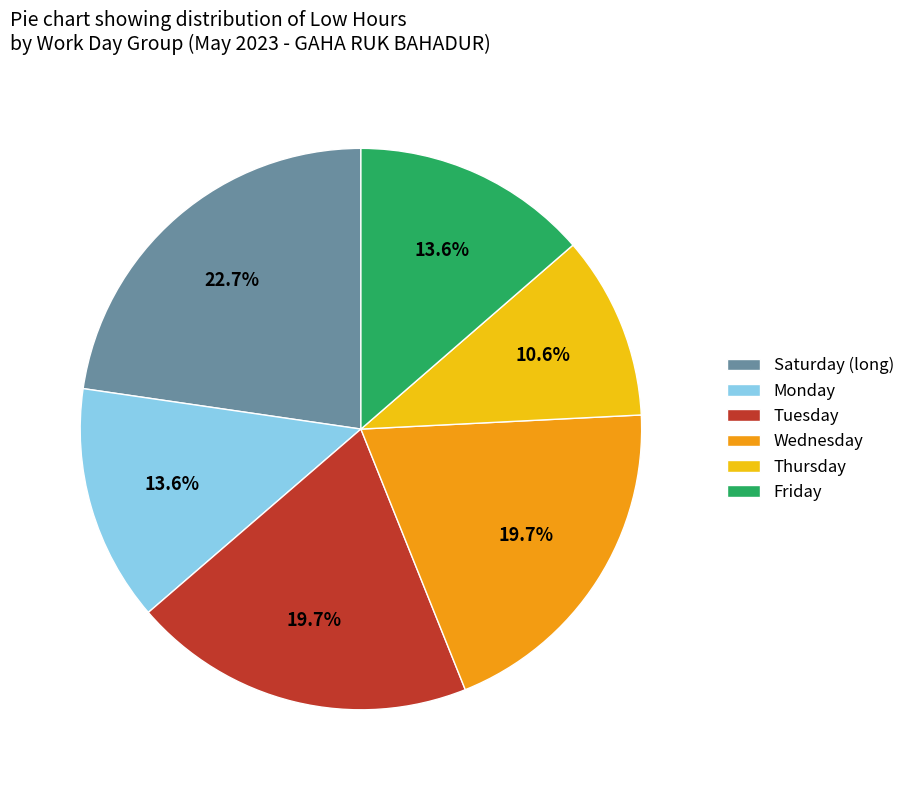

What is the largest slice in the pie chart?

Saturday (long)